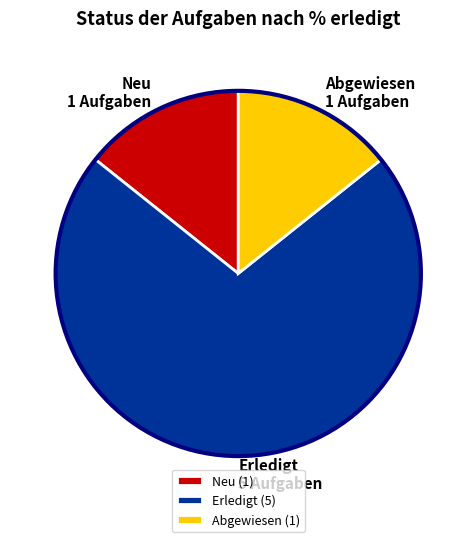

Is there a majority slice in this chart?

Yes